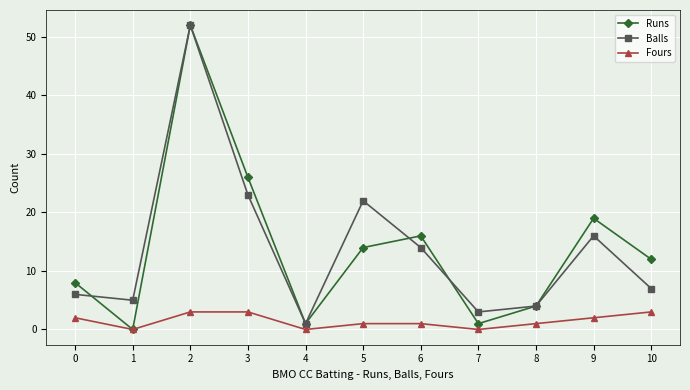

How many distinct data groups are displayed?

3